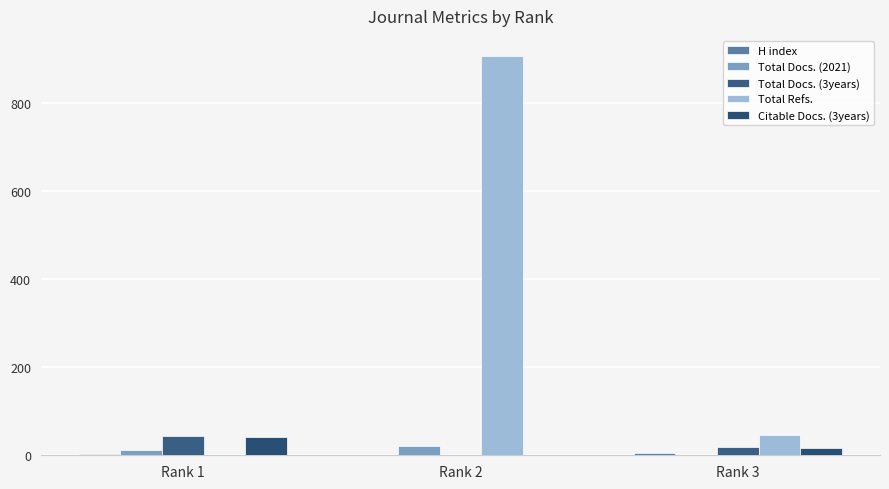

Which label corresponds to the smallest value in the chart?

Rank 2